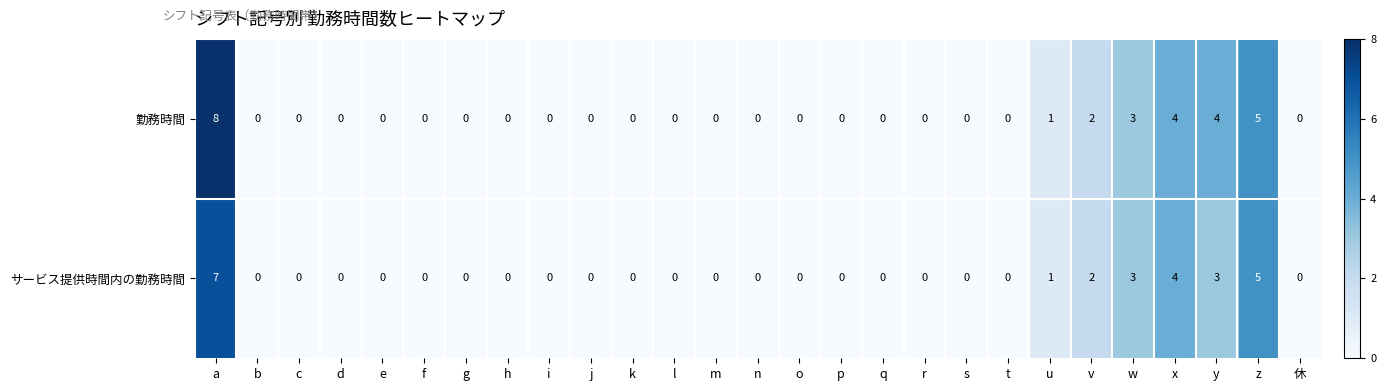

Which series has the largest range (max minus min)?

勤務時間